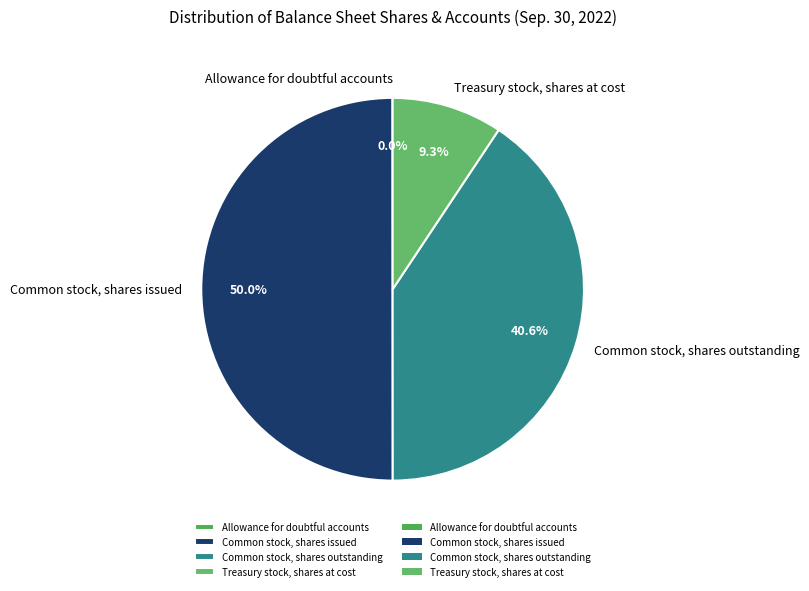

Which has a higher value, Treasury stock, shares at cost or Common stock, shares outstanding?

Common stock, shares outstanding